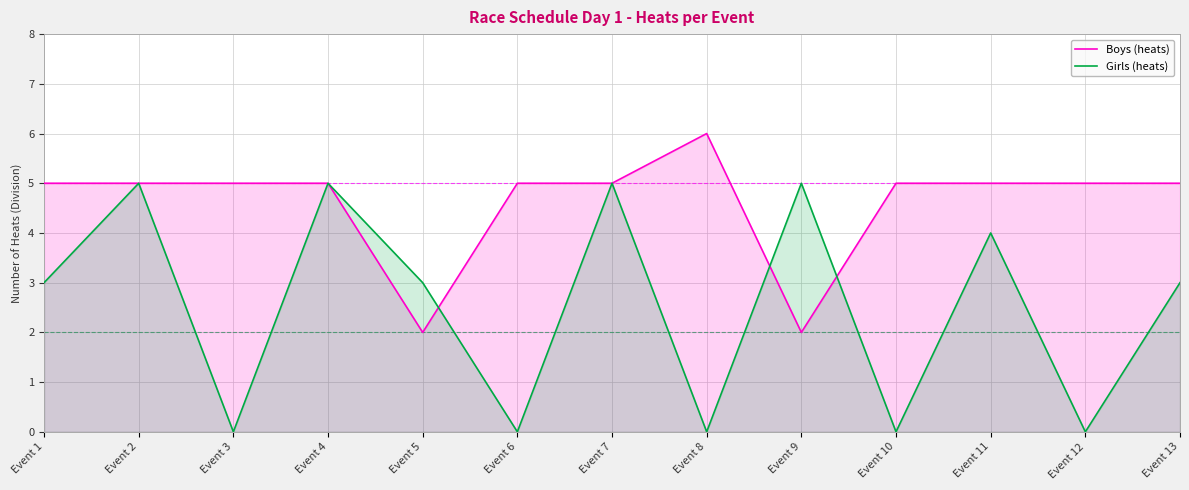

Reading right to left, extract all data points from this chart.

Boys (heats): Event 13=5	Event 12=5	Event 11=5	Event 10=5	Event 9=2	Event 8=6	Event 7=5	Event 6=5	Event 5=2	Event 4=5	Event 3=5	Event 2=5	Event 1=5
Girls (heats): Event 13=3	Event 12=0	Event 11=4	Event 10=0	Event 9=5	Event 8=0	Event 7=5	Event 6=0	Event 5=3	Event 4=5	Event 3=0	Event 2=5	Event 1=3